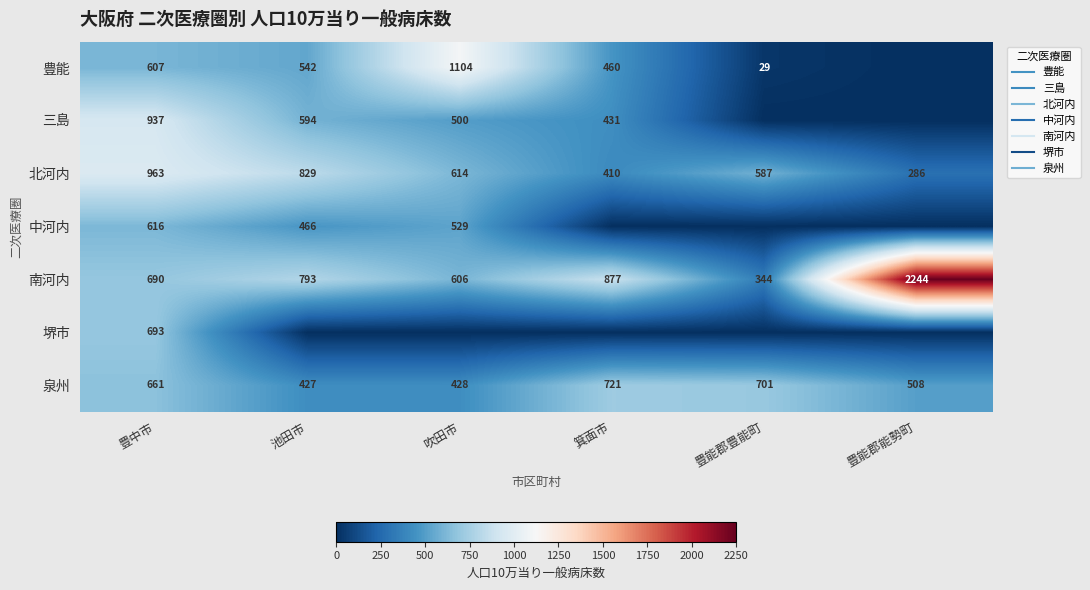

What is the approximate value of 北河内 at 吹田市?

613.7